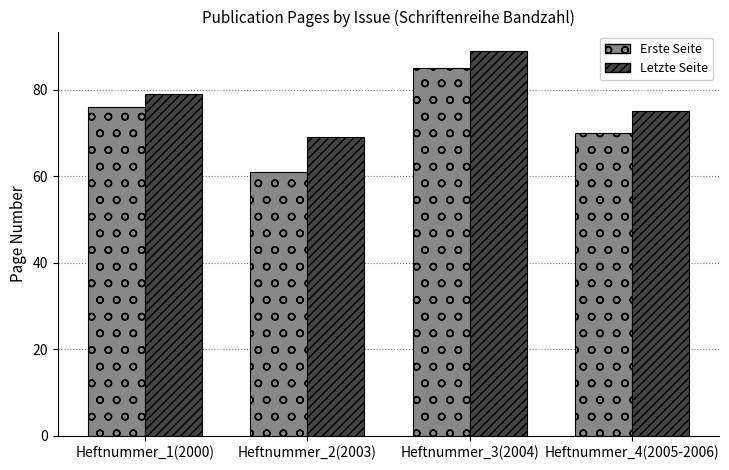

List the labels in order of Letzte Seite value, largest first.

Heftnummer_3(2004), Heftnummer_1(2000), Heftnummer_4(2005-2006), Heftnummer_2(2003)